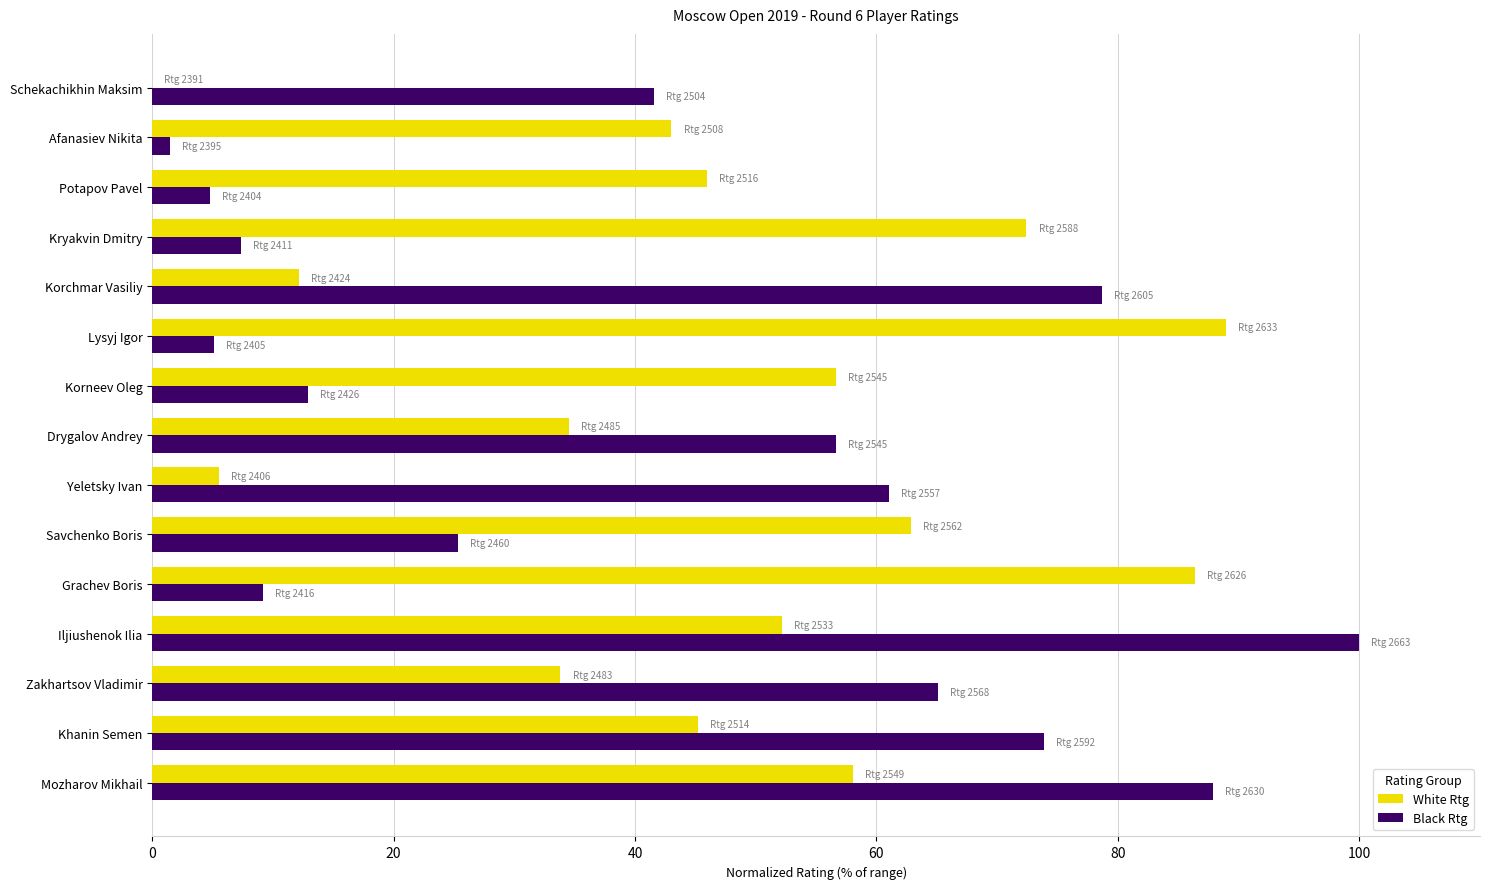

What is the sum of all White Rtg values?

697.8